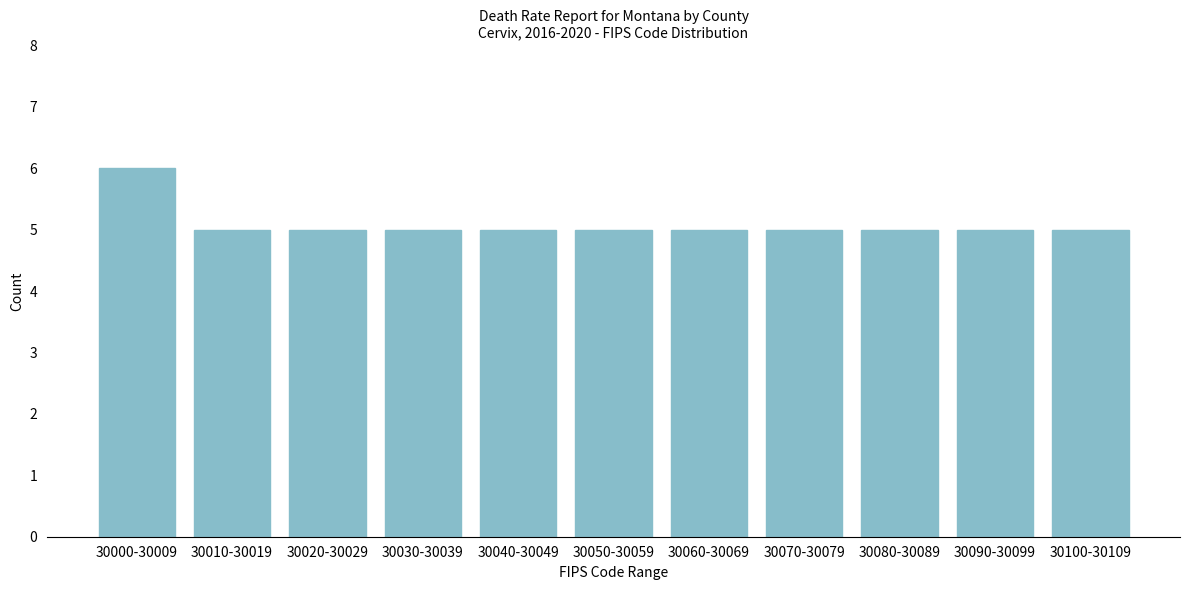

Reading left to right, list all the values displayed in this chart.

30000-30009=6	30010-30019=5	30020-30029=5	30030-30039=5	30040-30049=5	30050-30059=5	30060-30069=5	30070-30079=5	30080-30089=5	30090-30099=5	30100-30109=5